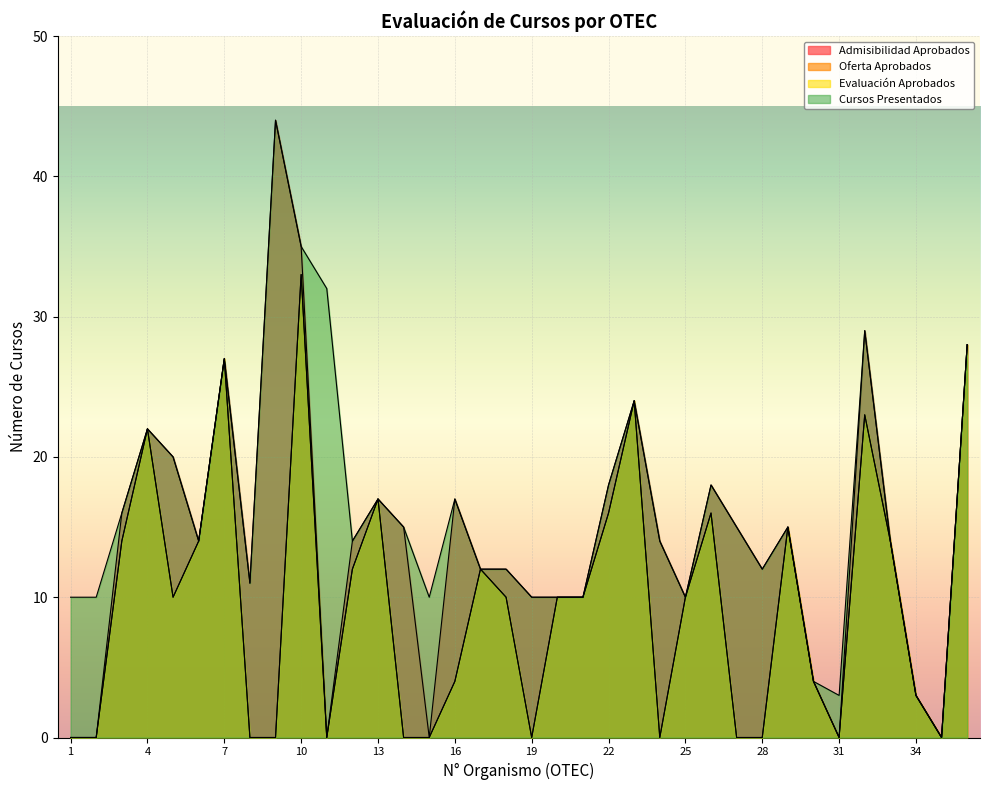

Which category has the highest value in the Oferta Aprobados series?

10